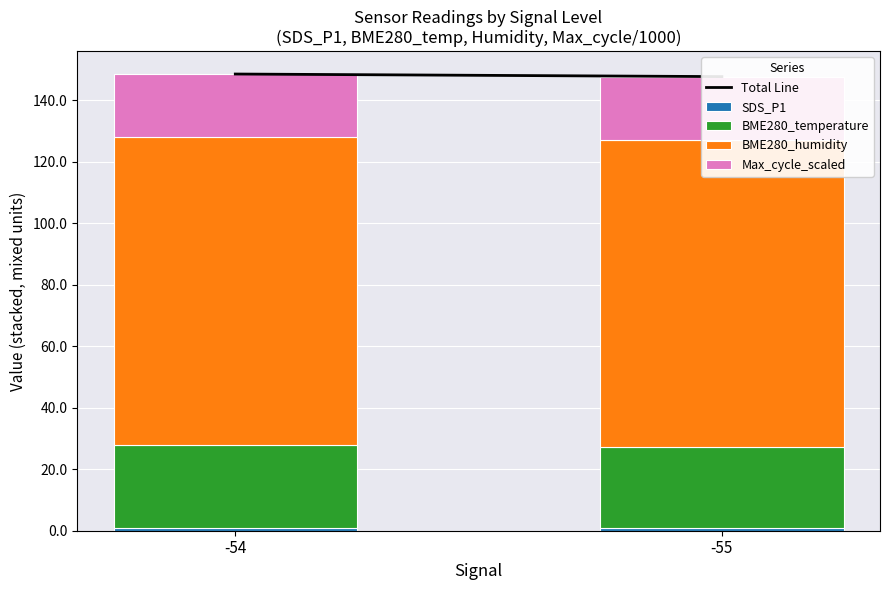

At -54, list the series in order from smallest to largest.

SDS_P1, Max_cycle_scaled, BME280_temperature, BME280_humidity, Total Line